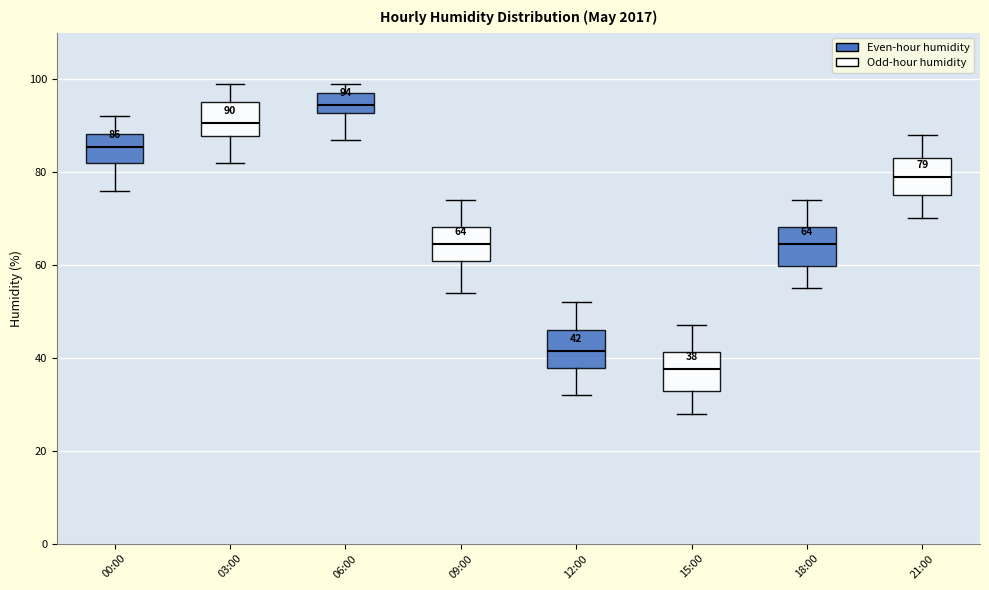

Which box's median line is the highest?

06:00